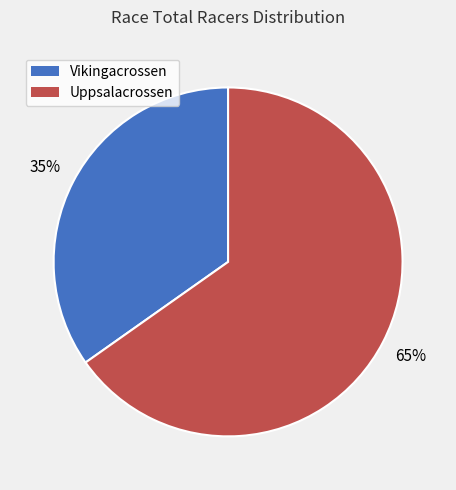

Count the number of slices in the pie.

2